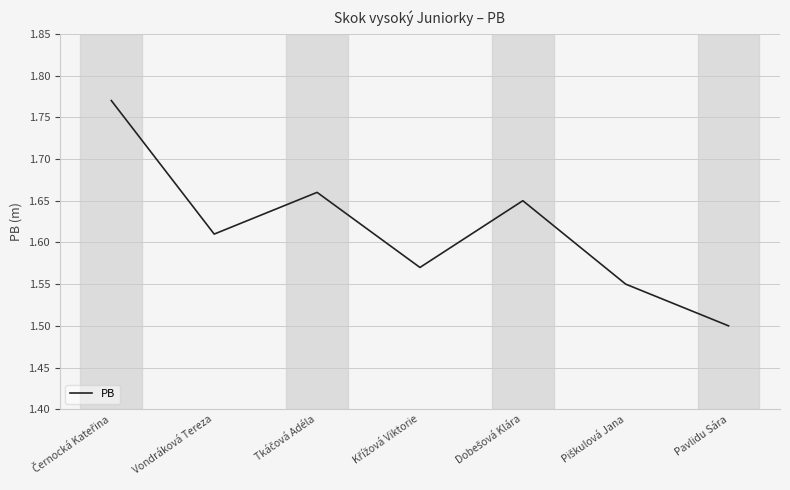

Which category has the lowest value across all series?

Pavlidu Sára